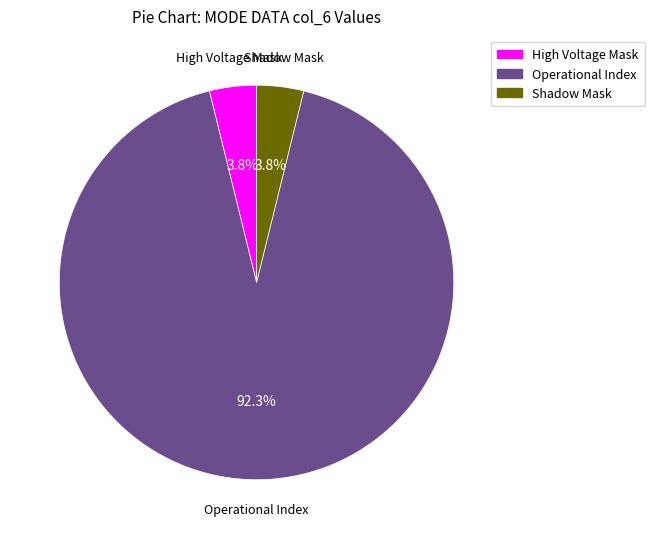

Which slice is the largest?

Operational Index